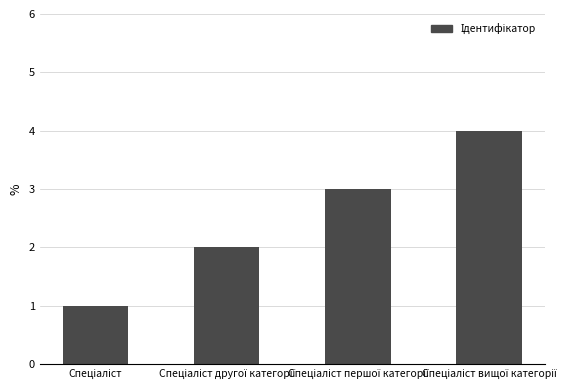

What is the maximum value shown in the chart?

4